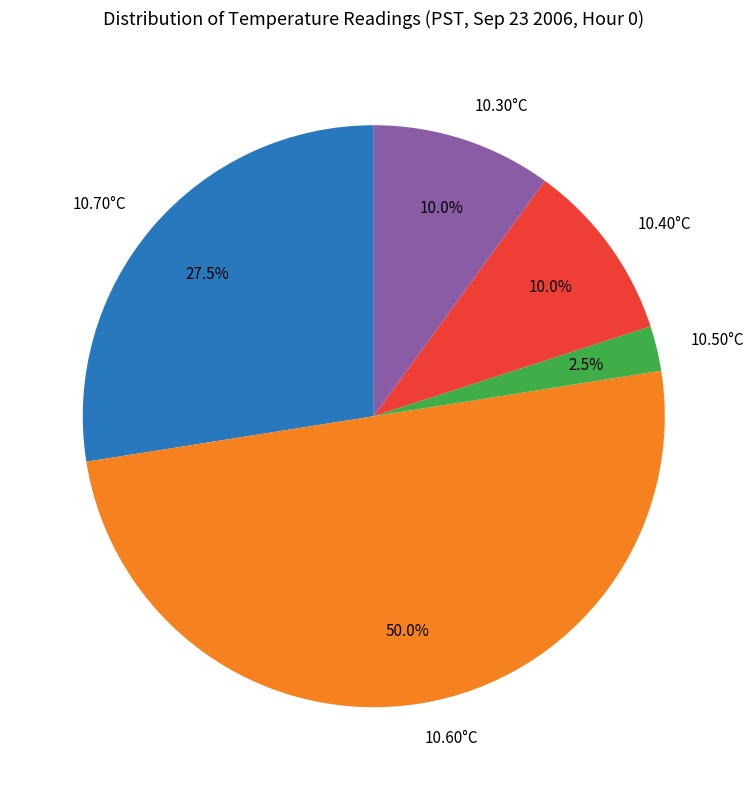

Approximately how many times larger is the value at 10.30°C compared to 10.70°C?

0.4